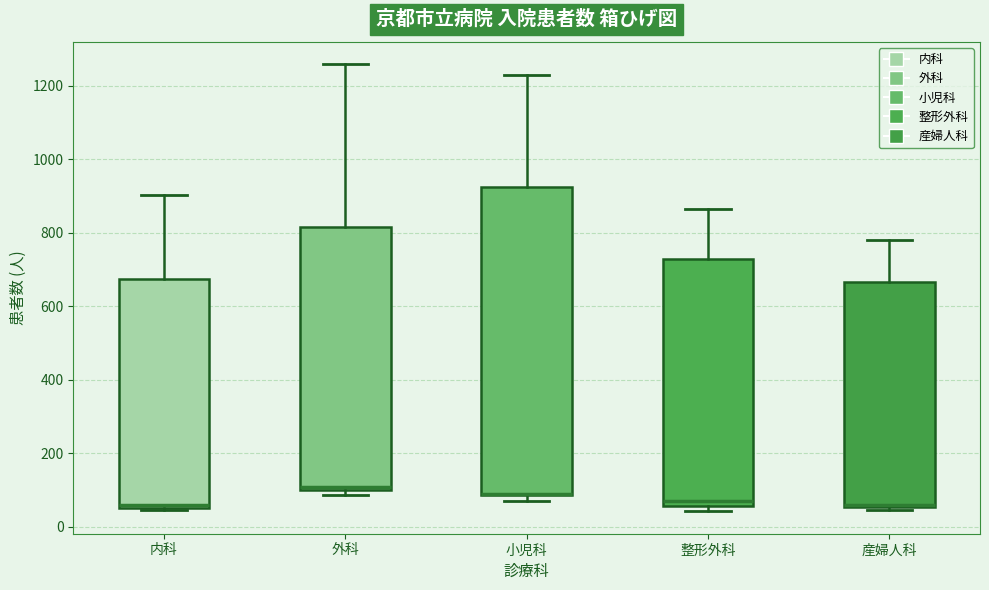

Where does the upper whisker of the box for 外科 end on the y-axis? The values are not printed on the chart, so give them approximately, as read against the axis.

1260